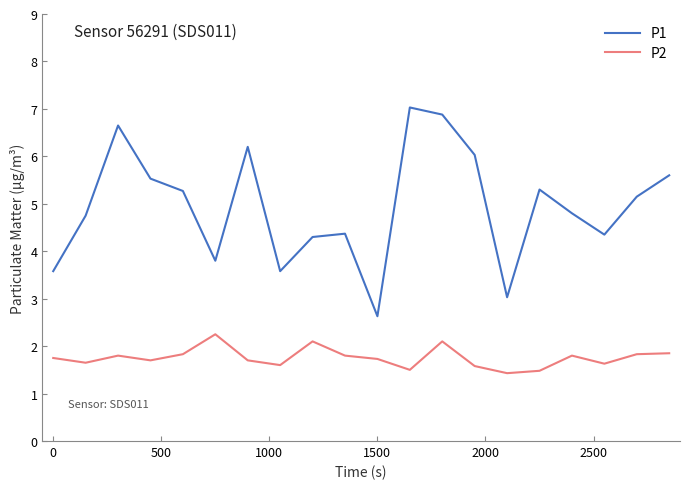

Which series has the largest range (max minus min)?

P1